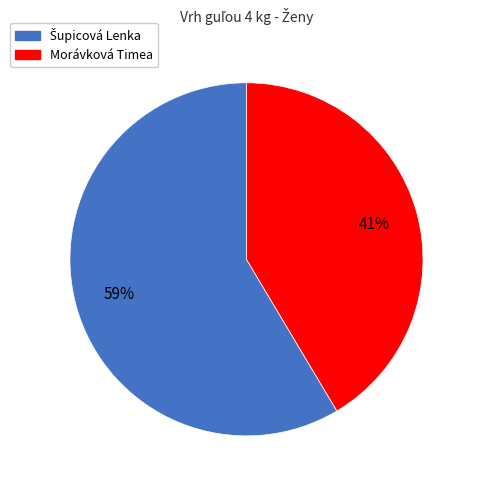

What is the smallest slice in the pie chart?

Morávková Timea